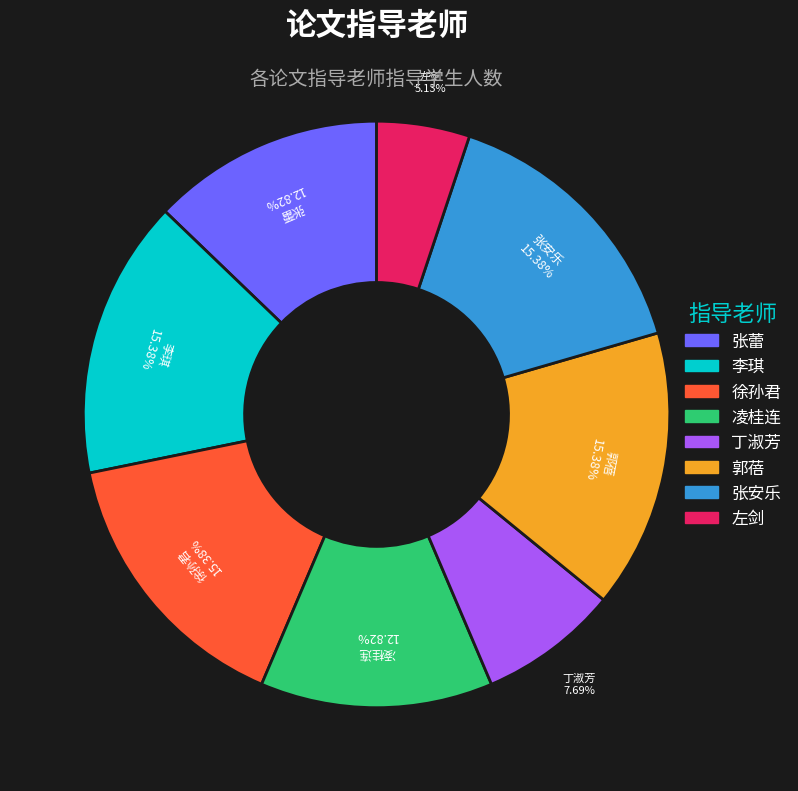

What percentage do 左剑 and 丁淑芳 together represent?

12.8%